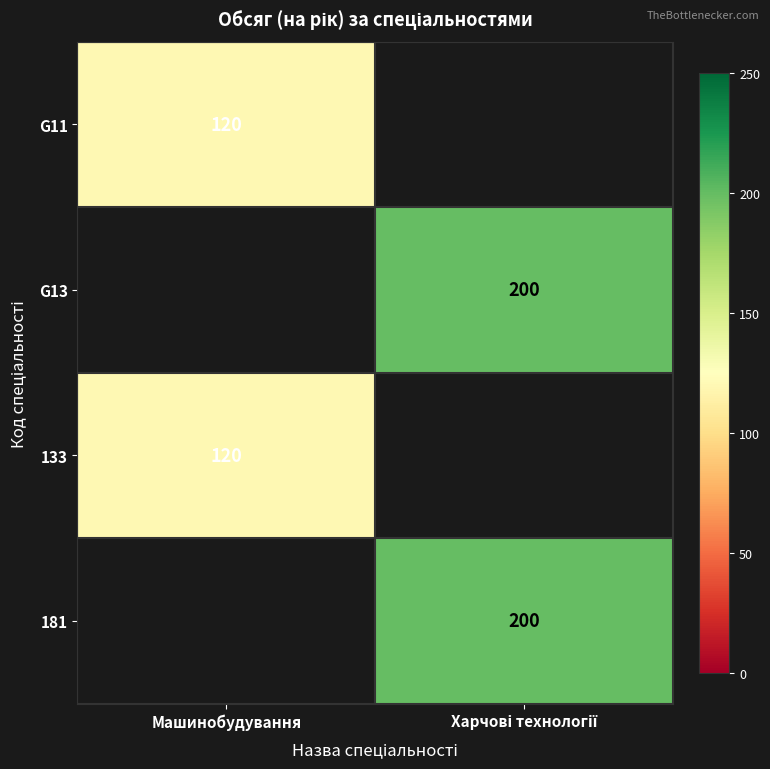

How many categories are shown in the chart?

2